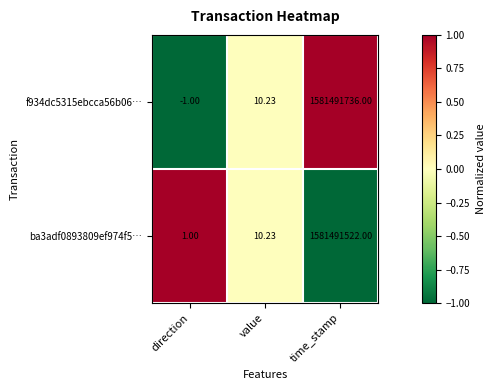

Which label corresponds to the largest value in the chart?

time_stamp